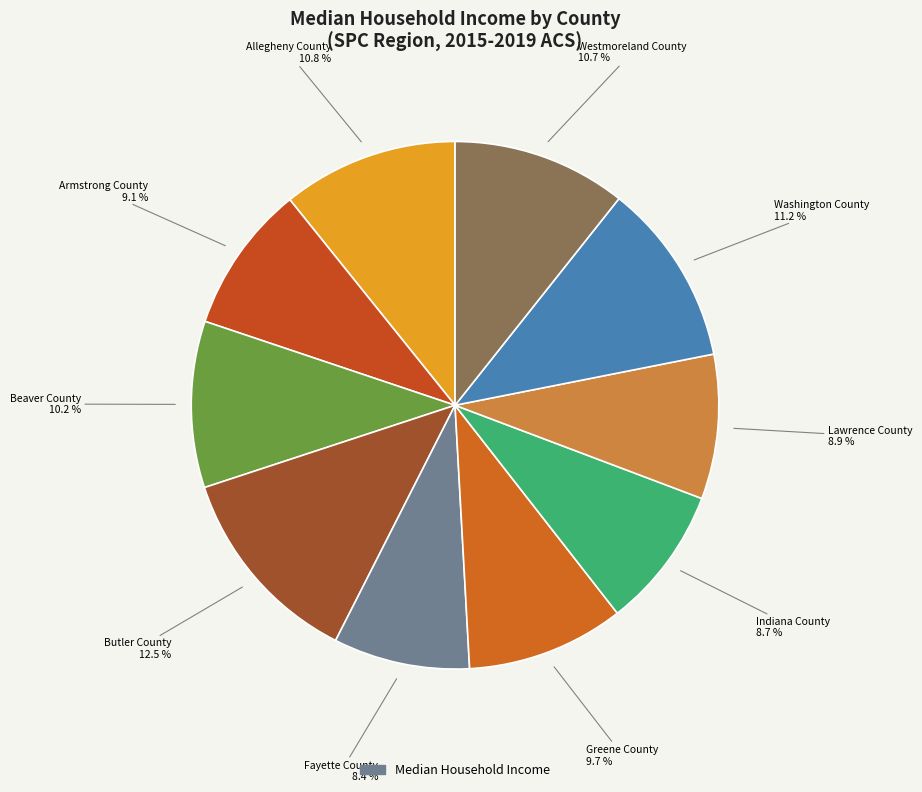

Is there any slice that represents more than half of the pie?

No